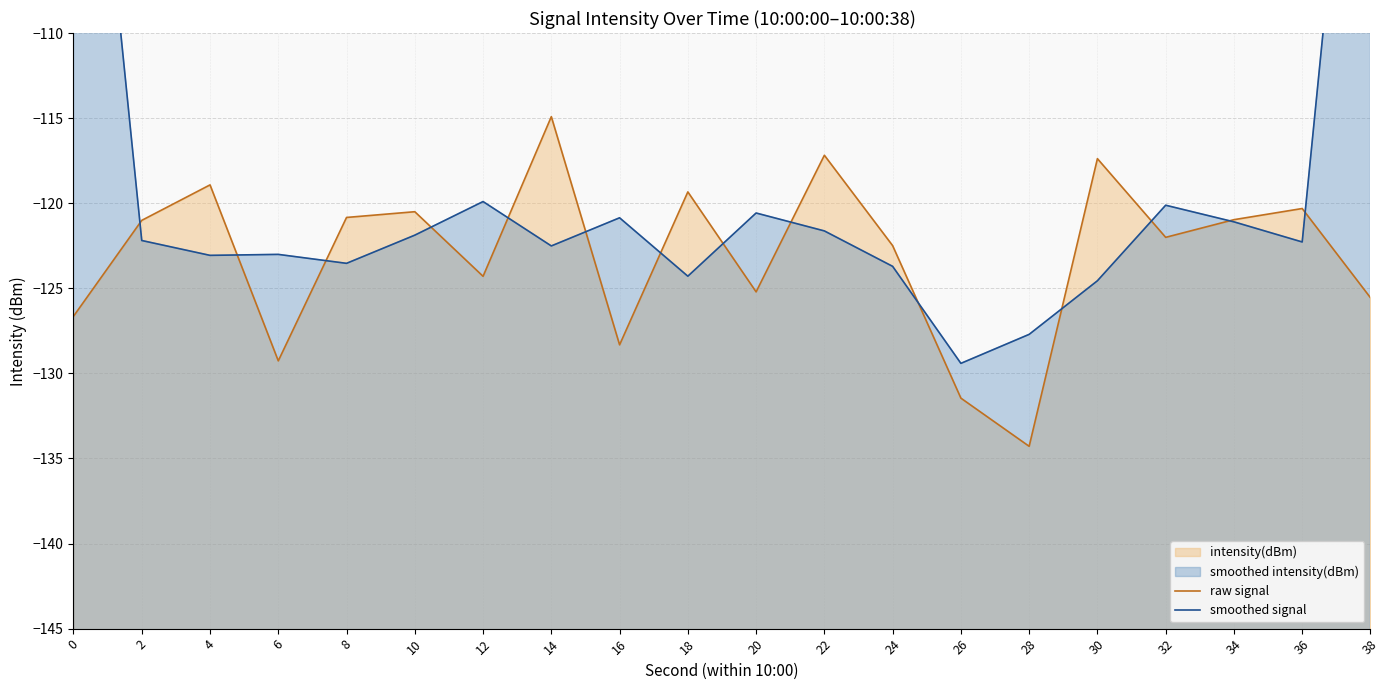

What is the total value across all series at 36?

-242.6